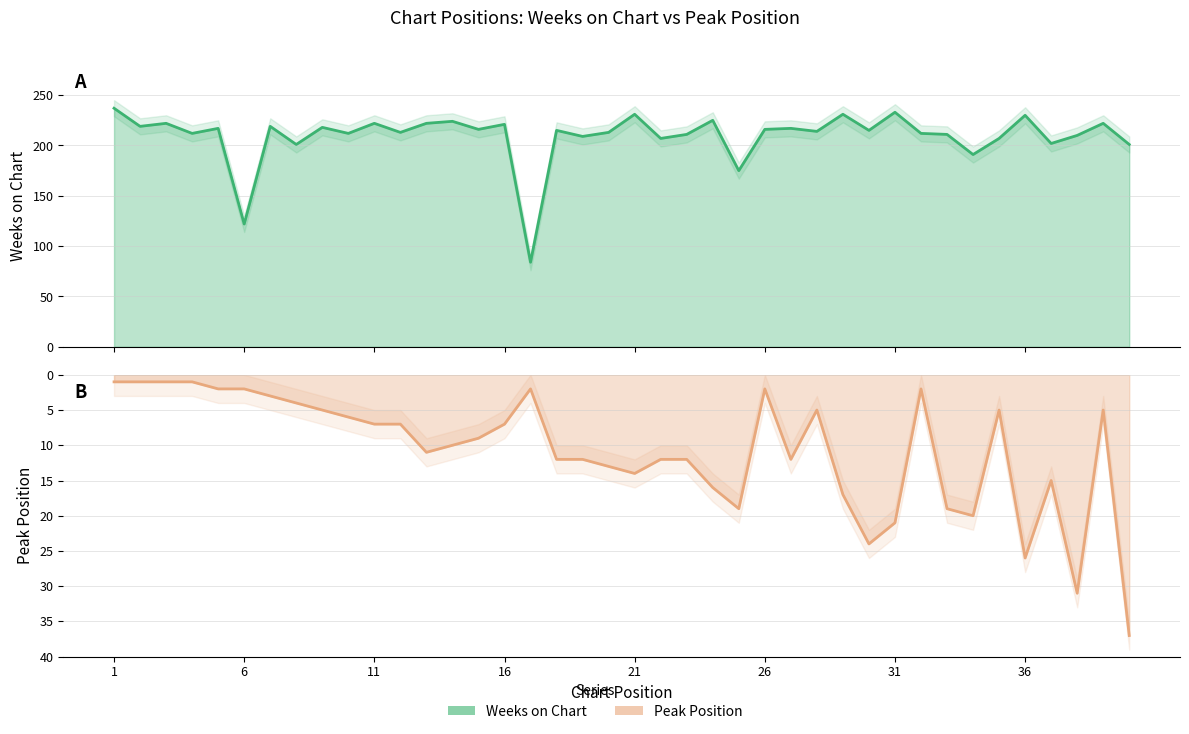

True or false: Peak Position and Weeks on Chart intersect in this chart.

False